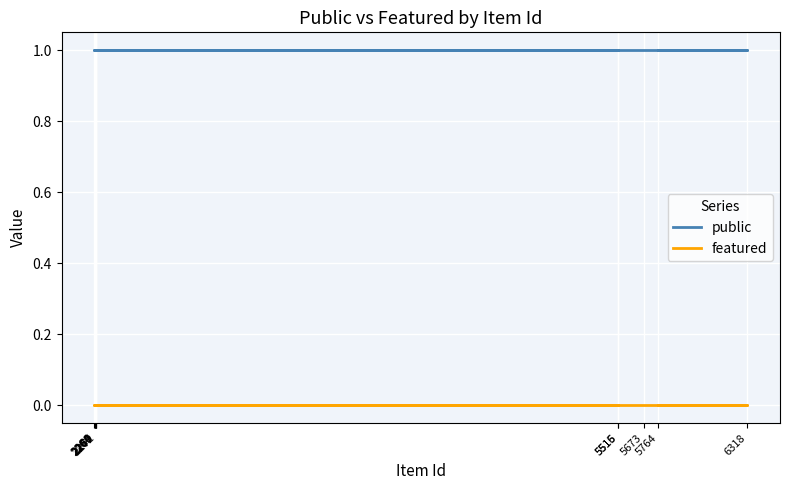

Is it true that public equals 0 at 6318?

False